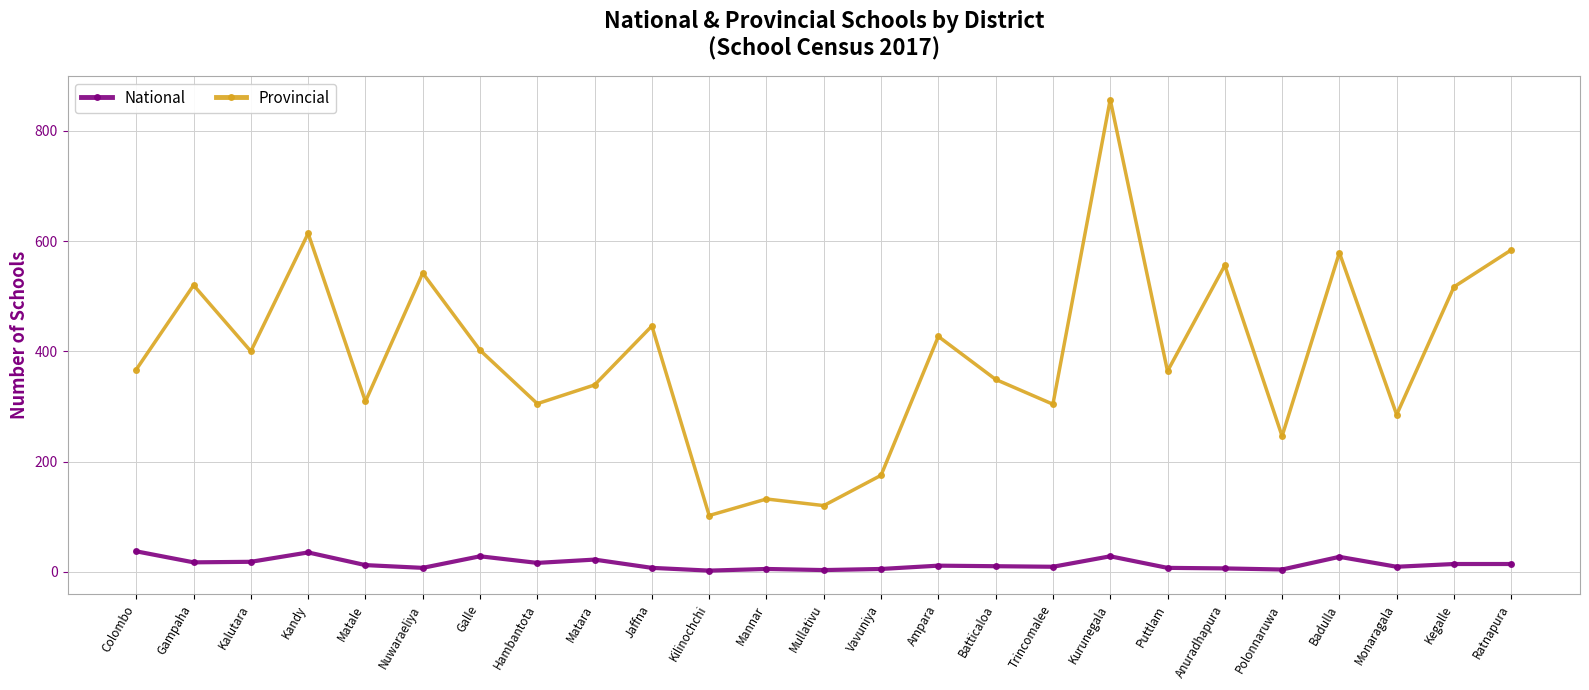

What is the label of the 25th point from the left?

Ratnapura